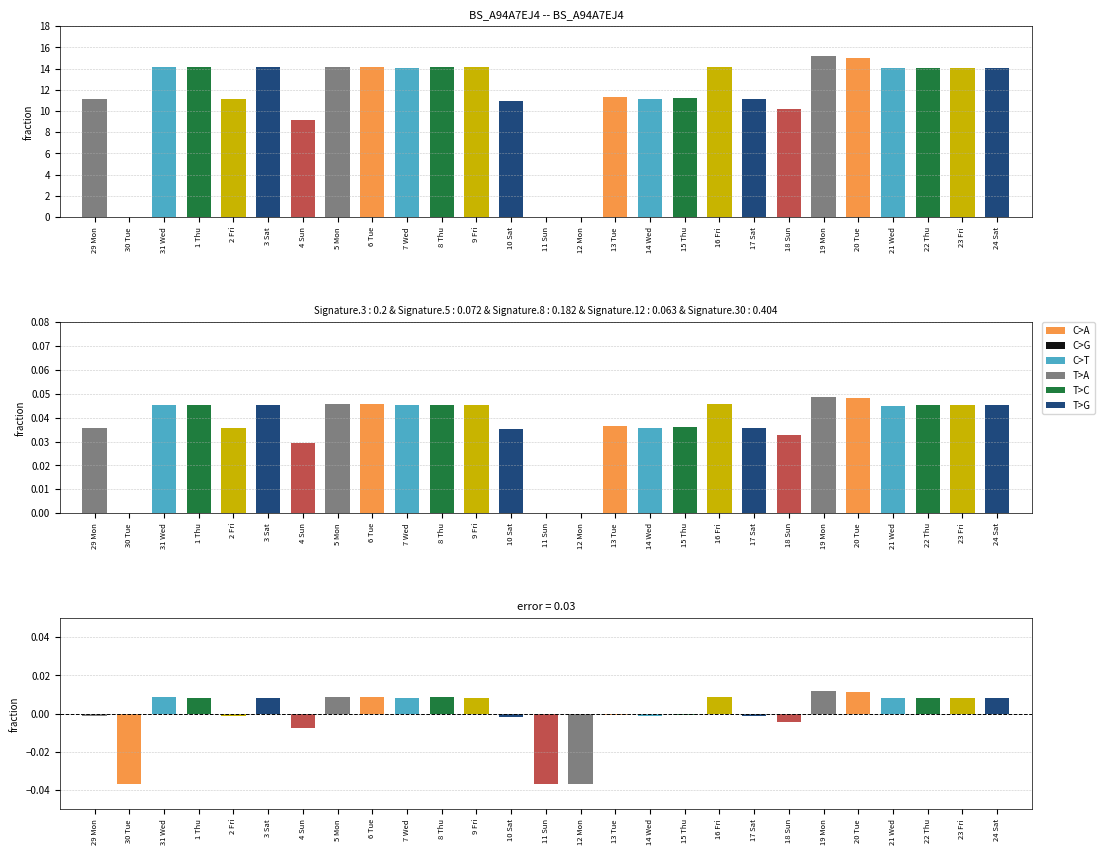

Which series changed the most between 12 Mon and 14 Wed?

Low